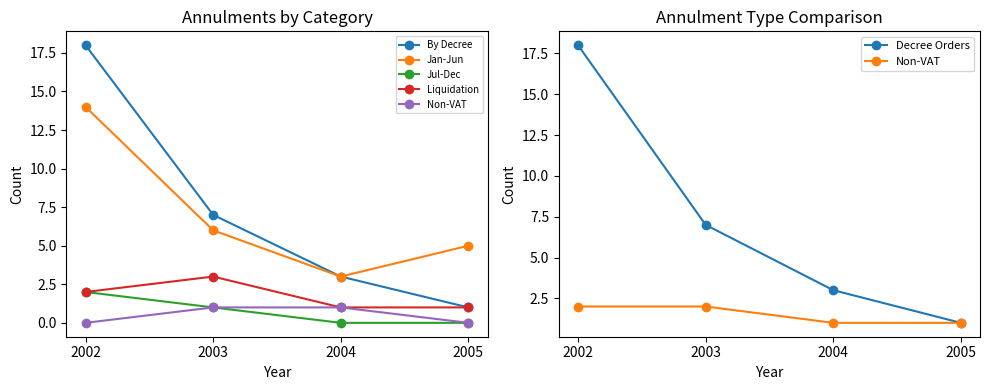

What is the lowest value of the By Decree series?

1